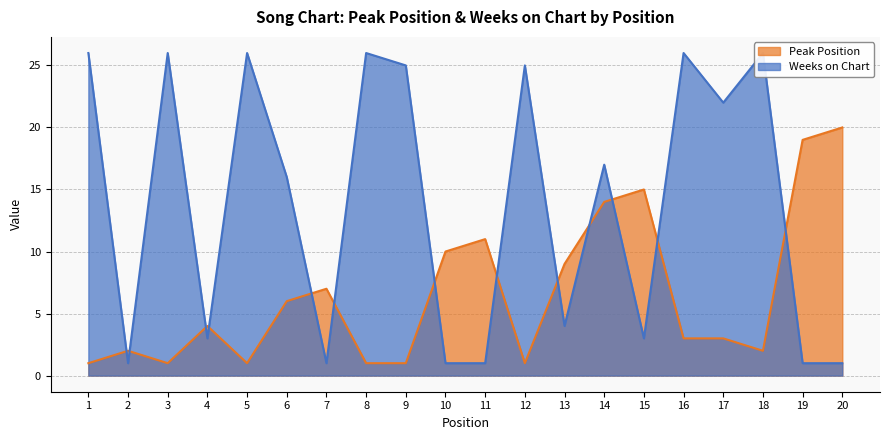

At which category is the sum across all series the highest?

14